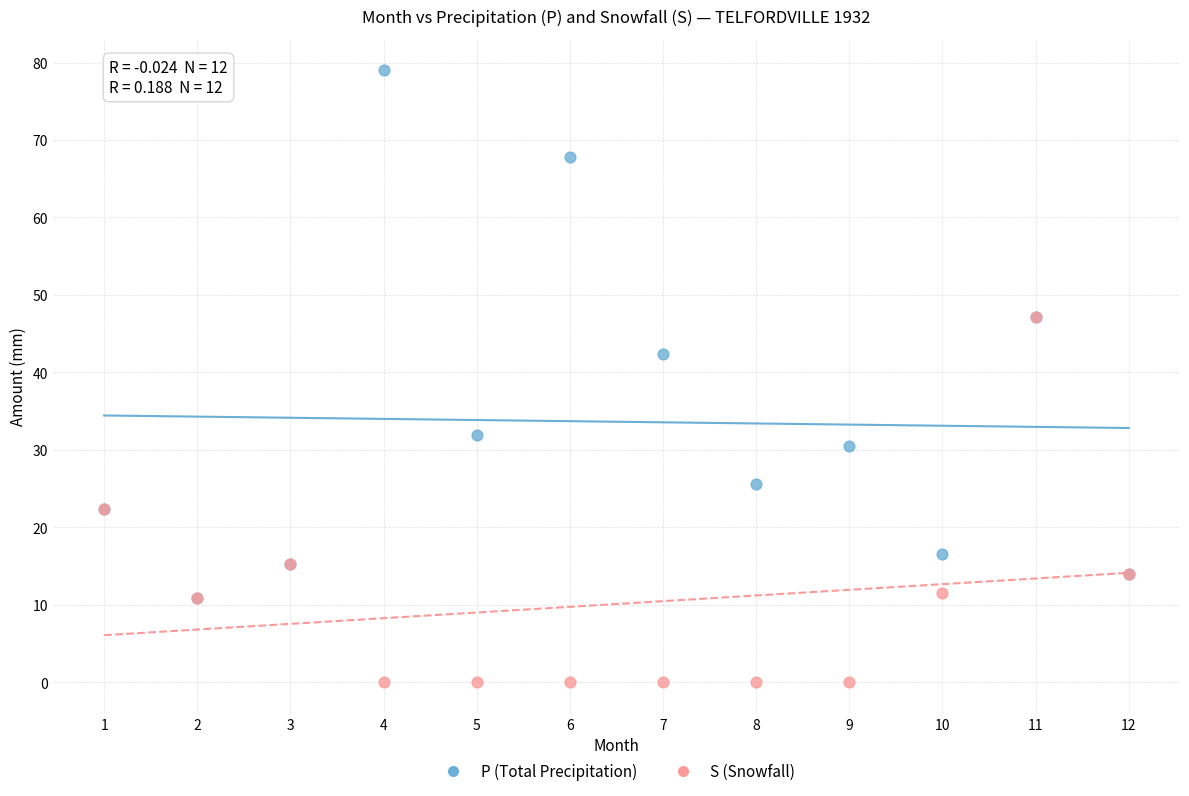

Across all series, what Y value is closest to 39?

42.4